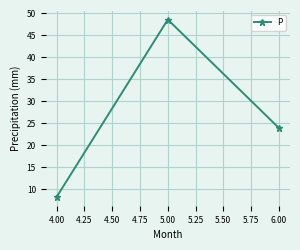

The value at 5.00 is 18.4. True or false?

False